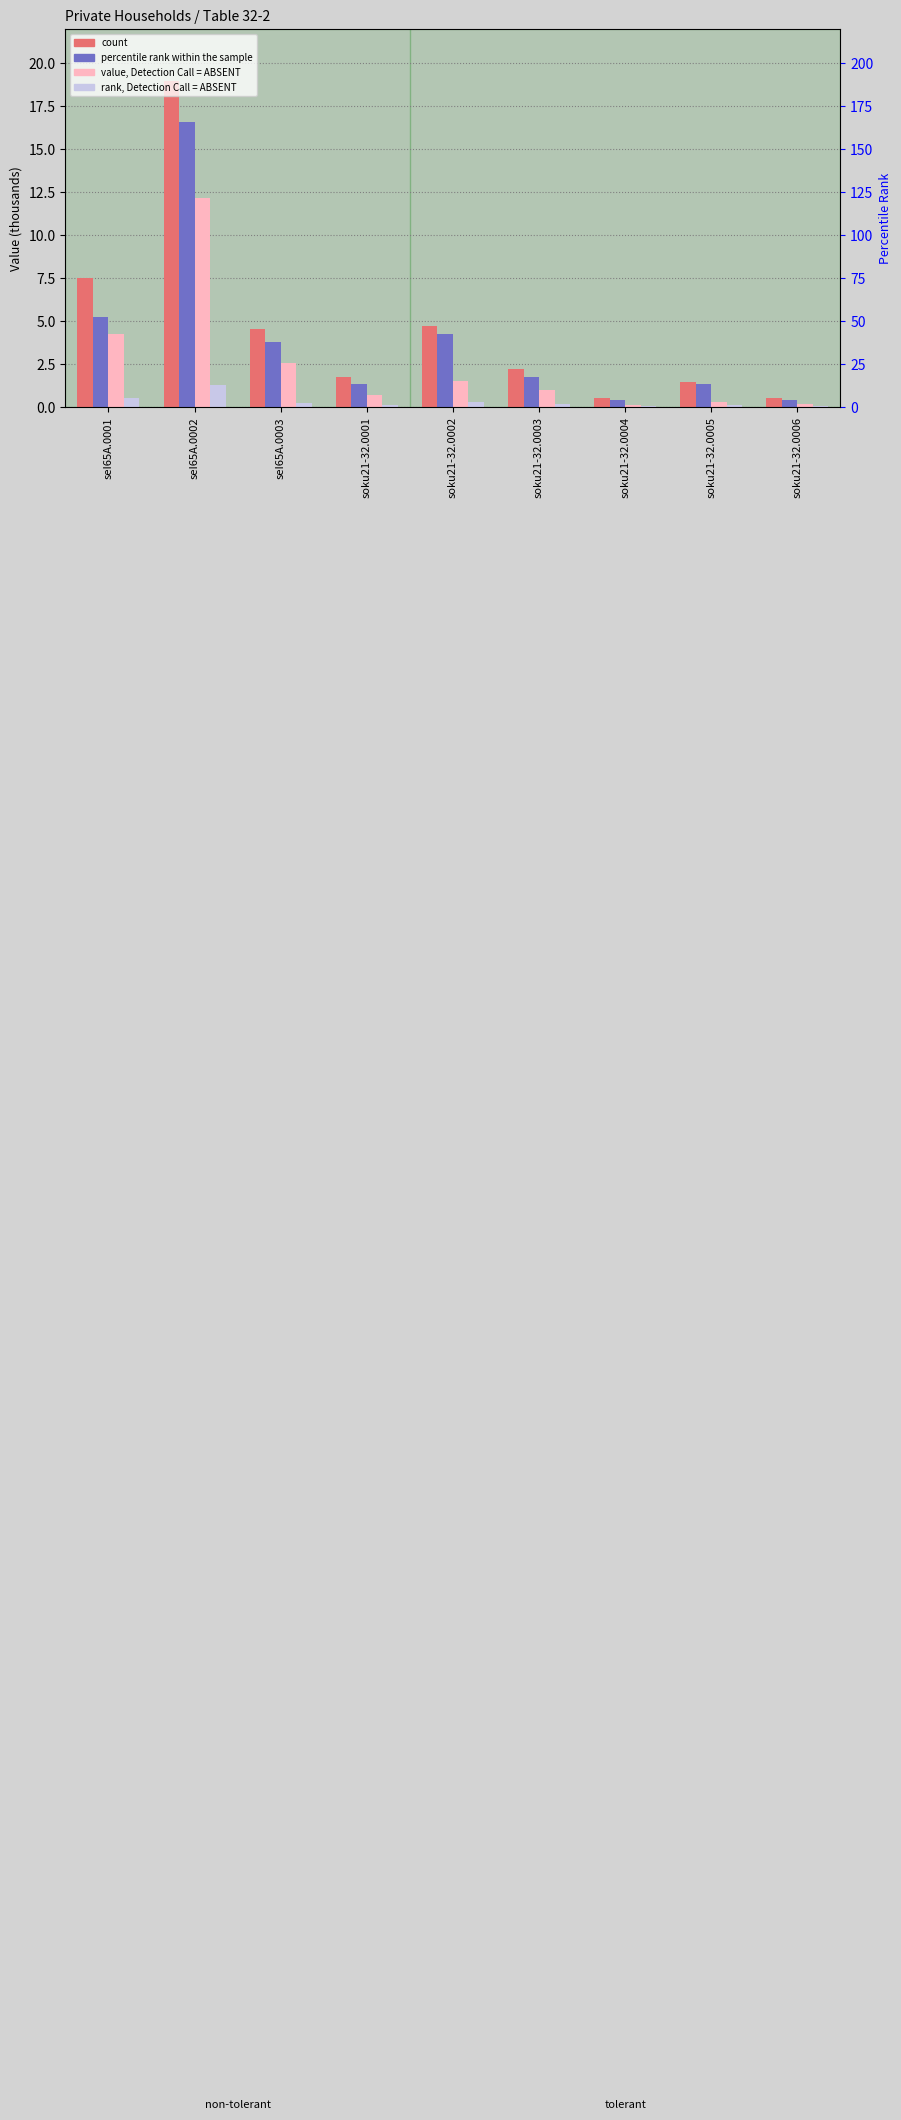

How many groups of bars are there?

9